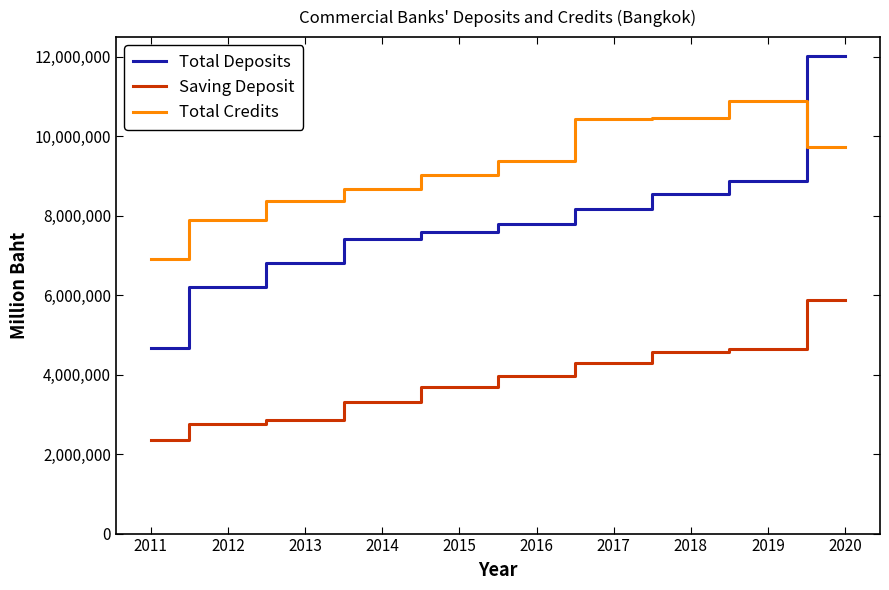

How many distinct data groups are displayed?

3